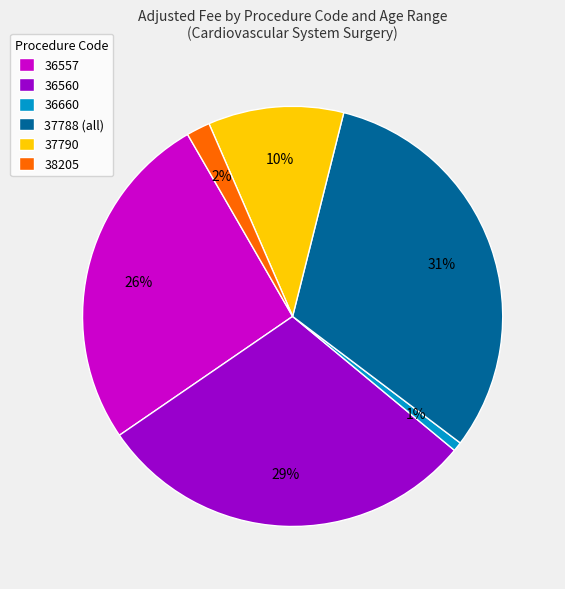

The 38205 slice represents 2% of the pie. True or false?

True